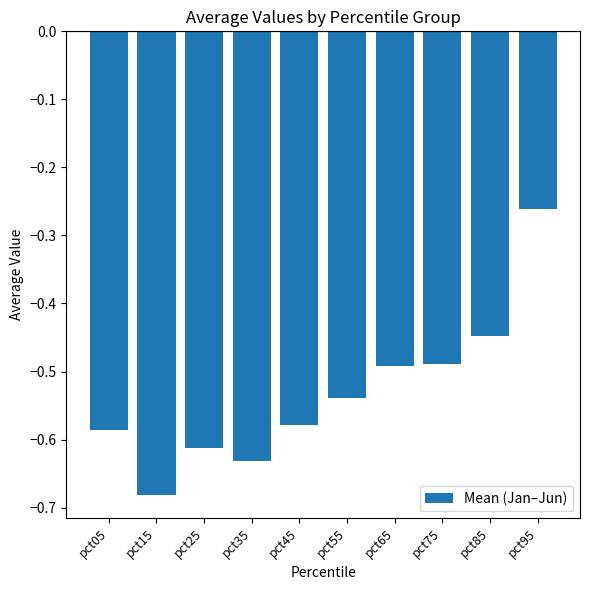

Does the chart contain any negative values?

Yes